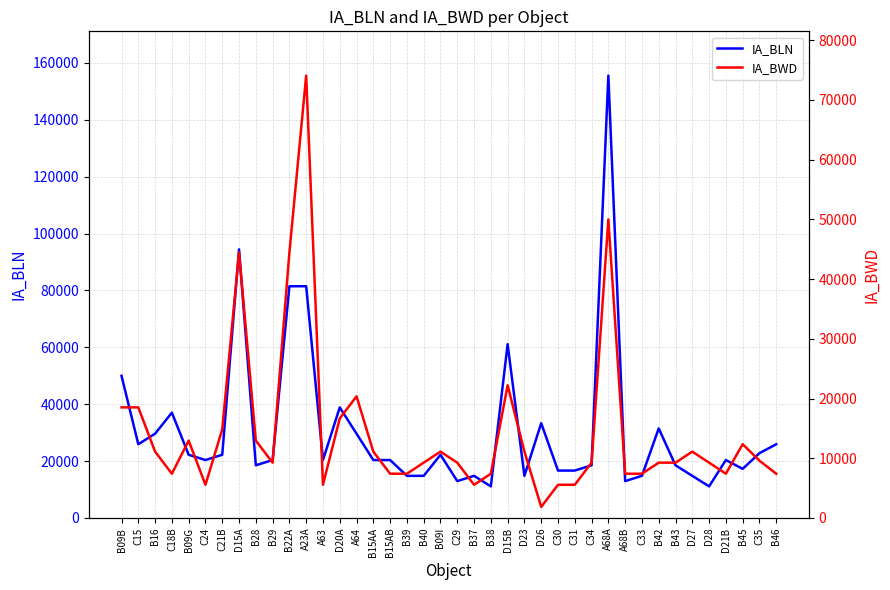

Which label corresponds to the largest value in the chart?

A68A